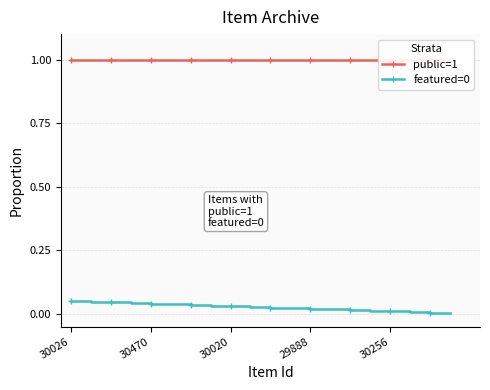

What is the label of the 16th point from the right?

30470